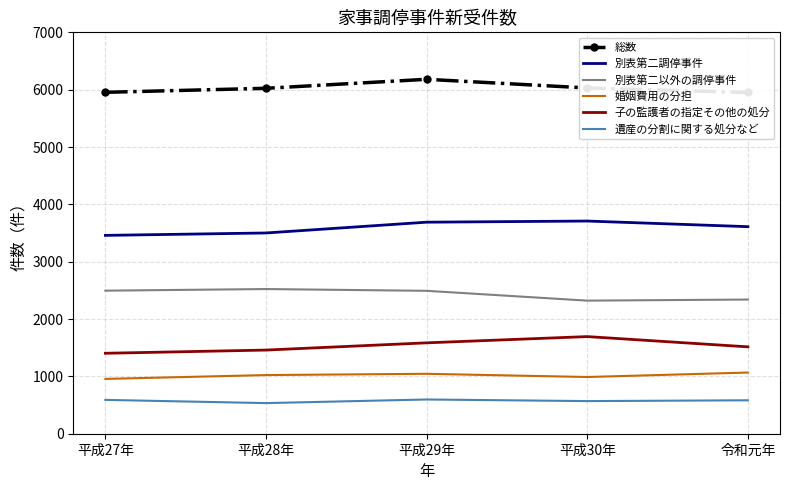

At which label does 子の監護者の指定その他の処分 reach its minimum?

平成27年